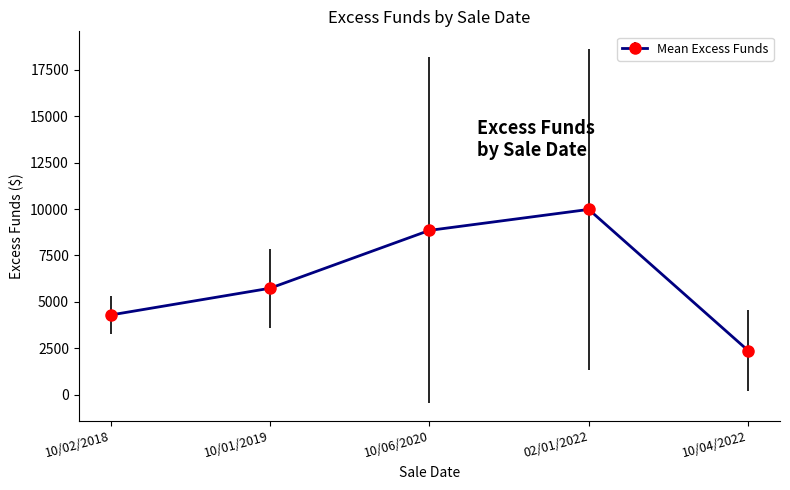

True or false: the data shows 2373.1 at 10/04/2022.

True